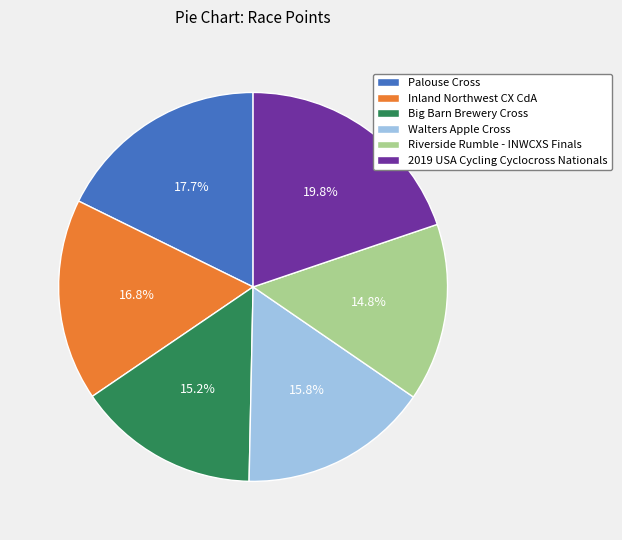

To the nearest percent, what is the difference between the Riverside Rumble - INWCXS Finals and 2019 USA Cycling Cyclocross Nationals slice percentages?

5%